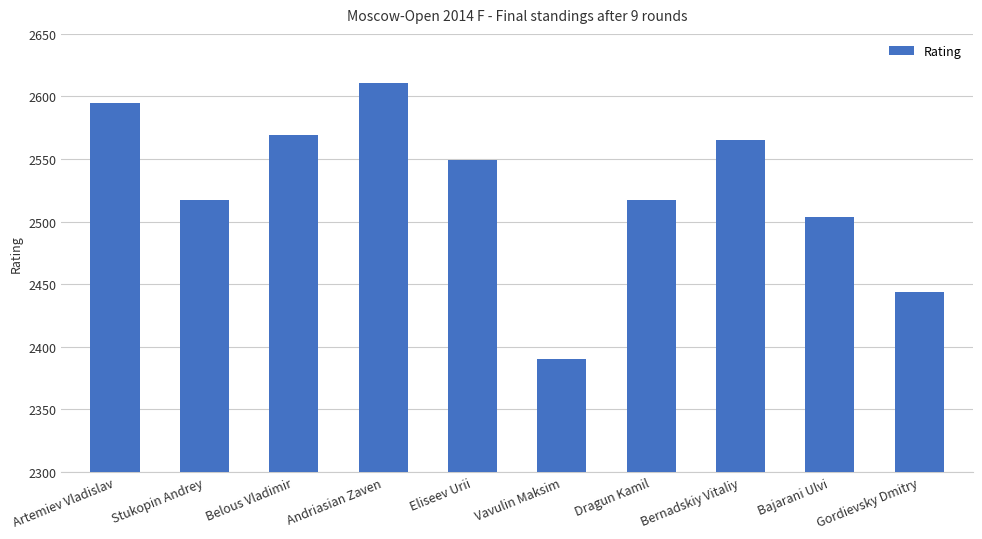

True or false: the data shows 3634 at Gordievsky Dmitry.

False